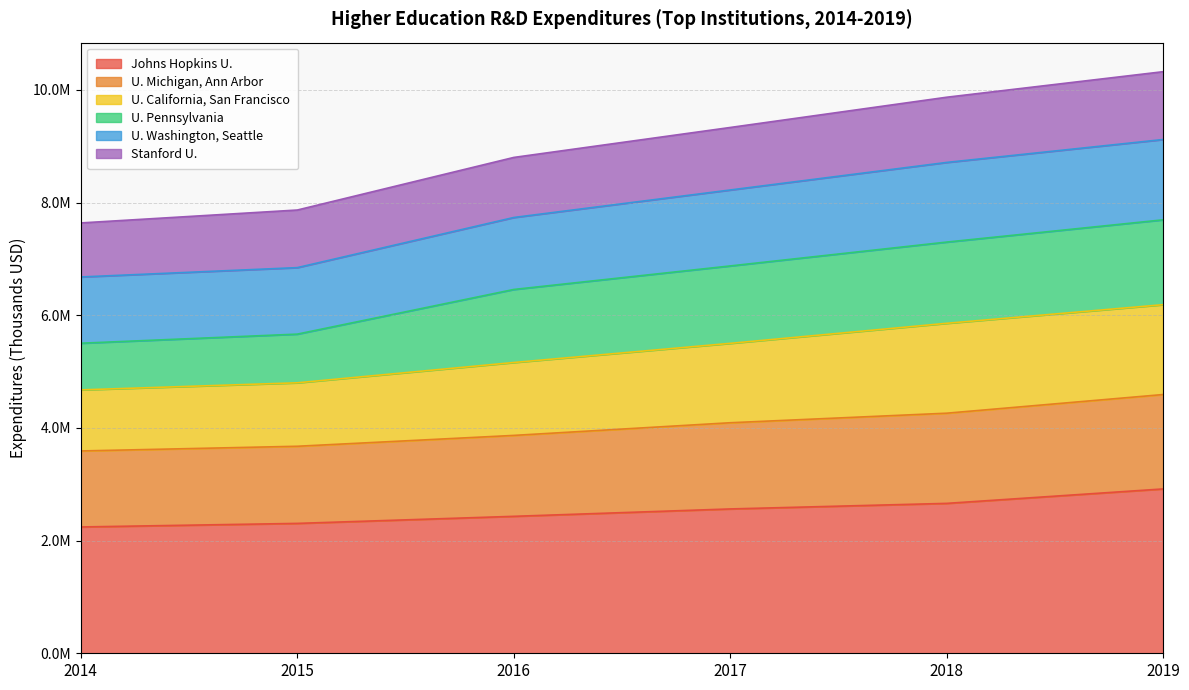

List the labels in order of U. Washington, Seattle value, smallest first.

2014, 2015, 2016, 2017, 2018, 2019